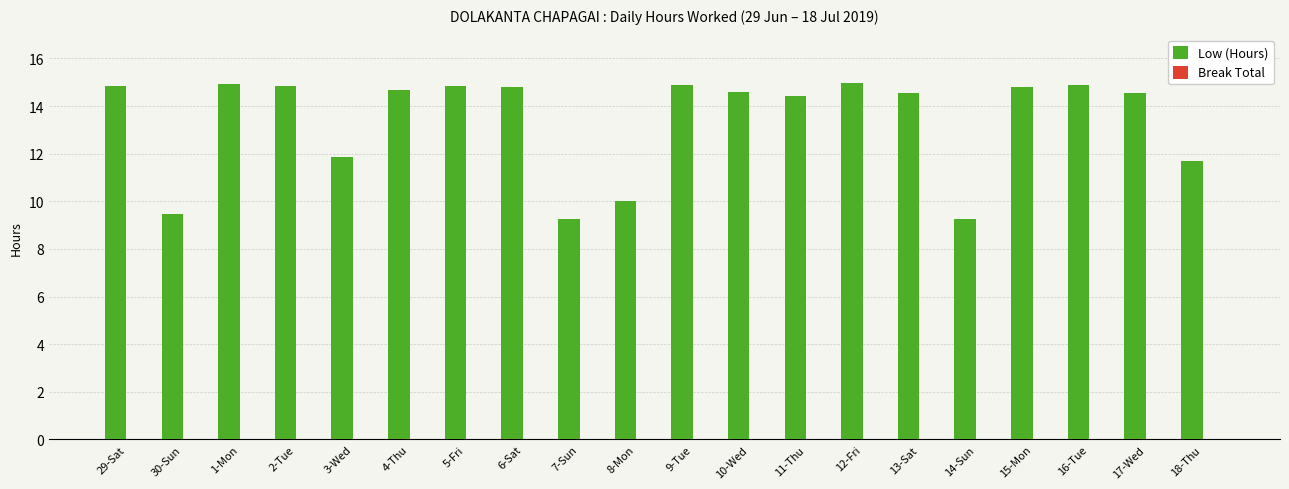

At which label does the data first exceed 14?

29-Sat